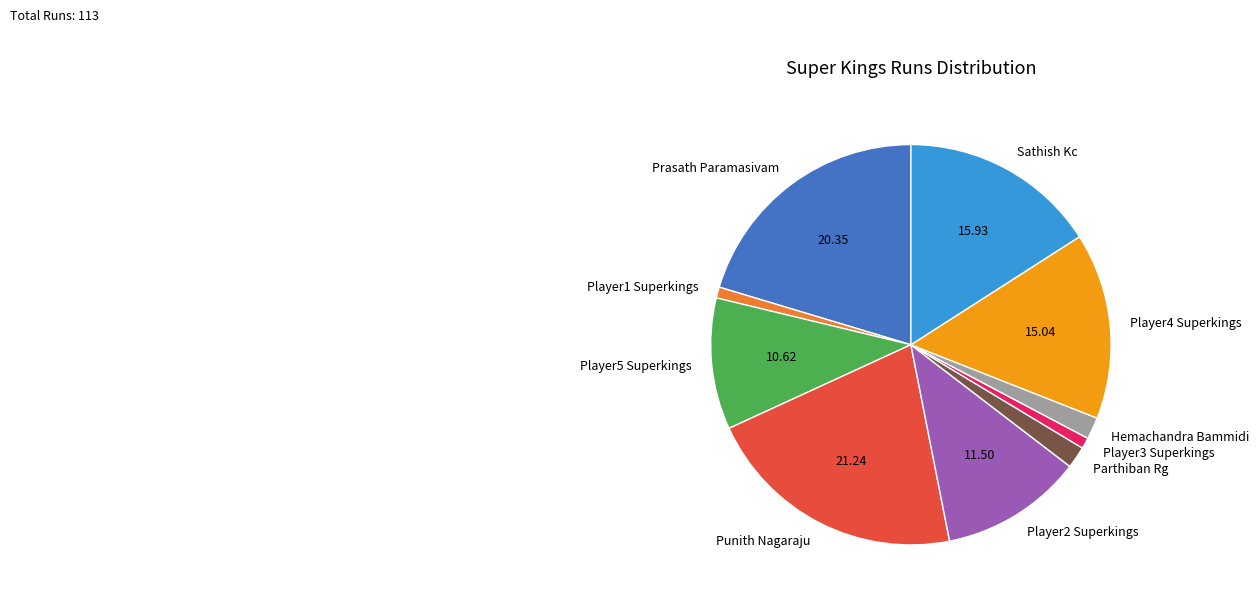

Is there any slice that represents more than half of the pie?

No